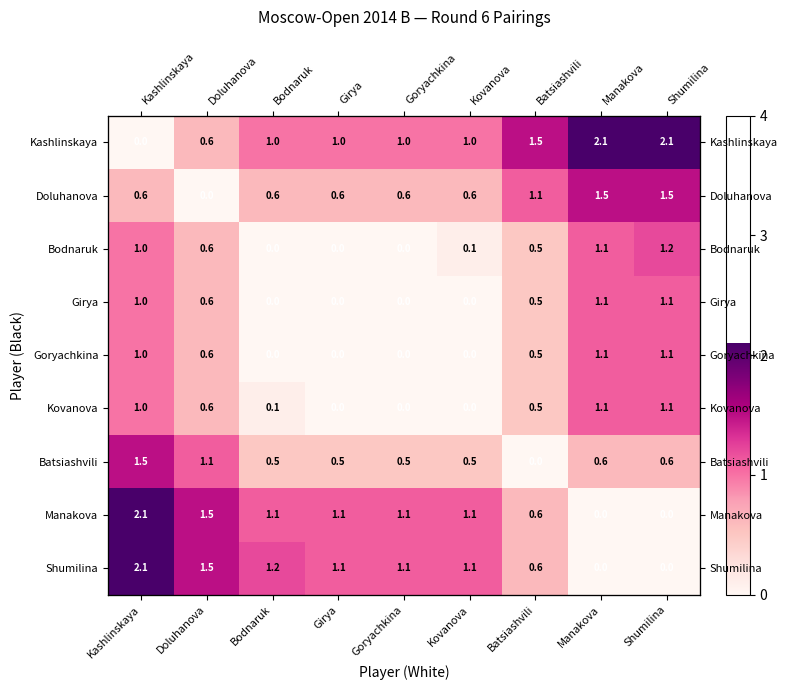

At Bodnaruk, list the series in order from smallest to largest.

Bodnaruk, Girya, Goryachkina, Kovanova, Batsiashvili, Doluhanova, Kashlinskaya, Manakova, Shumilina